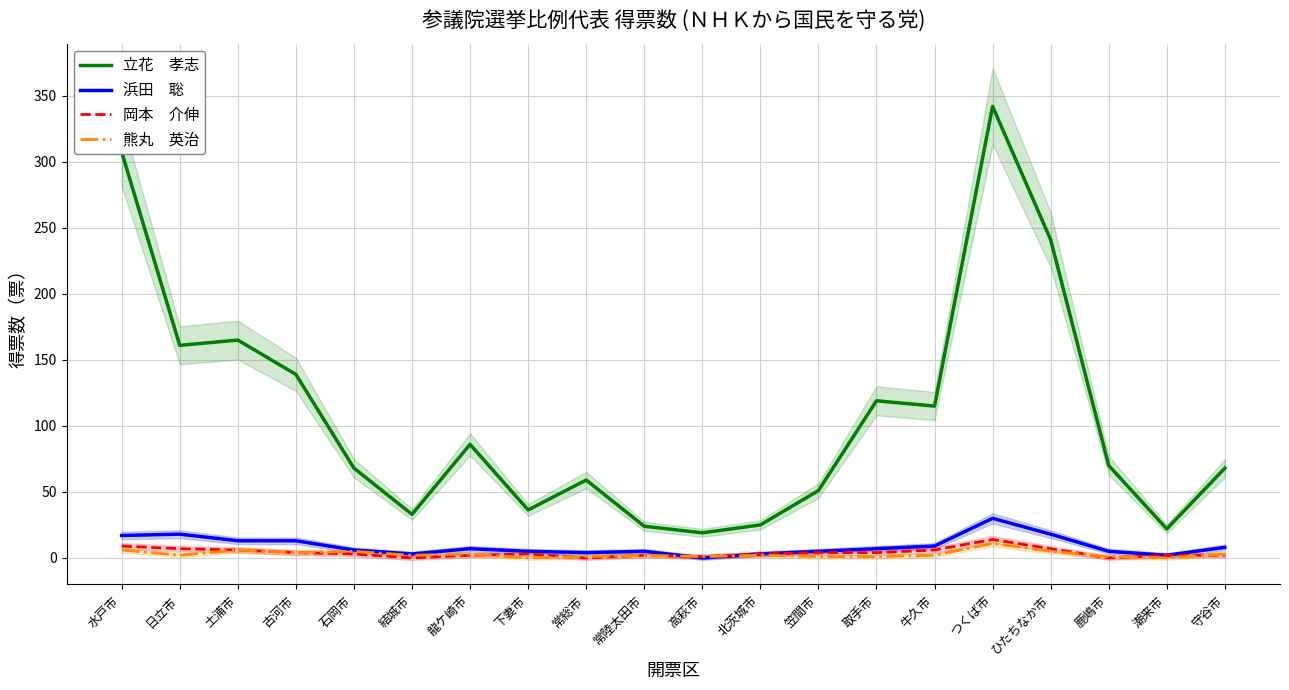

How many values in the 浜田　聡 series exceed 7?

8